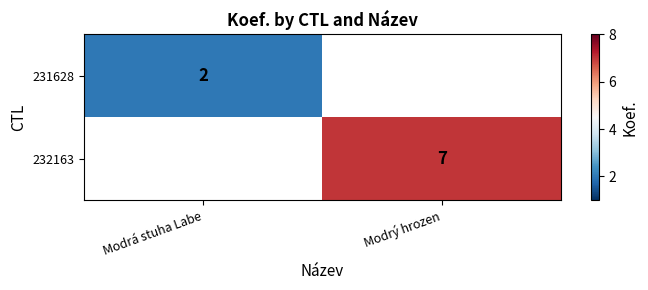

The 231628 series shows 1 at Modrá stuha Labe. True or false?

False